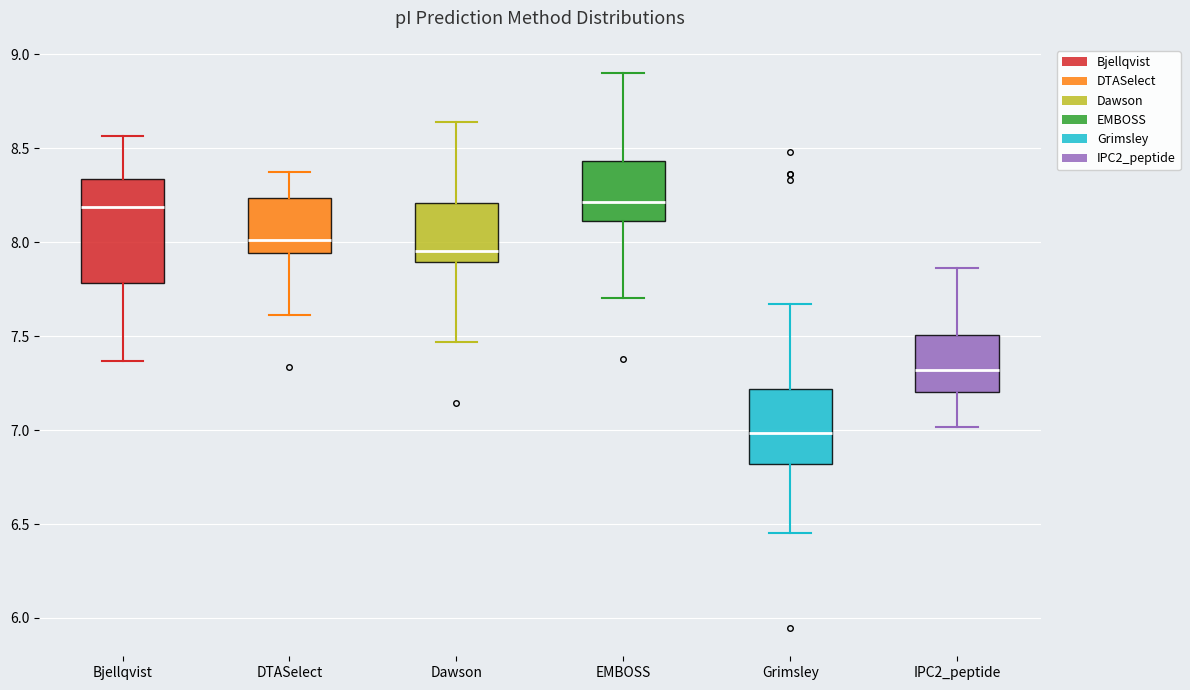

Reading left to right, read every box against the y-axis: the position of its median line, the range the box covers, and the ends of its whiskers. The values are not printed on the chart, so give them approximately, as read against the axis.

Bjellqvist: median 8.20, box 7.80 to 8.35, whiskers 7.35 to 8.55
DTASelect: median 8.00, box 7.95 to 8.25, whiskers 7.60 to 8.40
Dawson: median 7.95, box 7.90 to 8.20, whiskers 7.45 to 8.65
EMBOSS: median 8.20, box 8.10 to 8.45, whiskers 7.70 to 8.90
Grimsley: median 7.00, box 6.80 to 7.20, whiskers 6.45 to 7.65
IPC2_peptide: median 7.30, box 7.20 to 7.50, whiskers 7.00 to 7.85